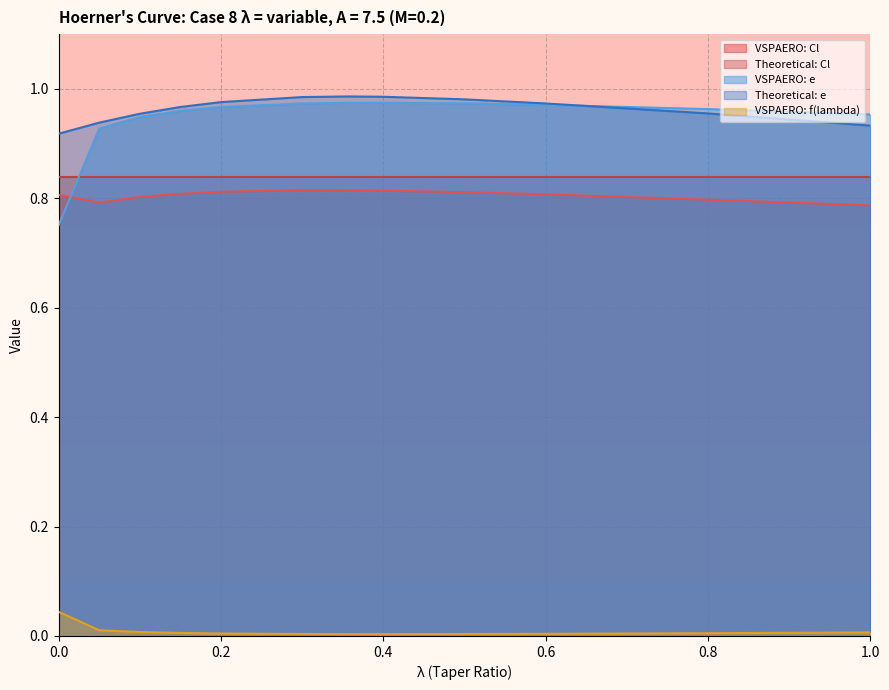

Count the VSPAERO: e values in the range 0 to 1.

12